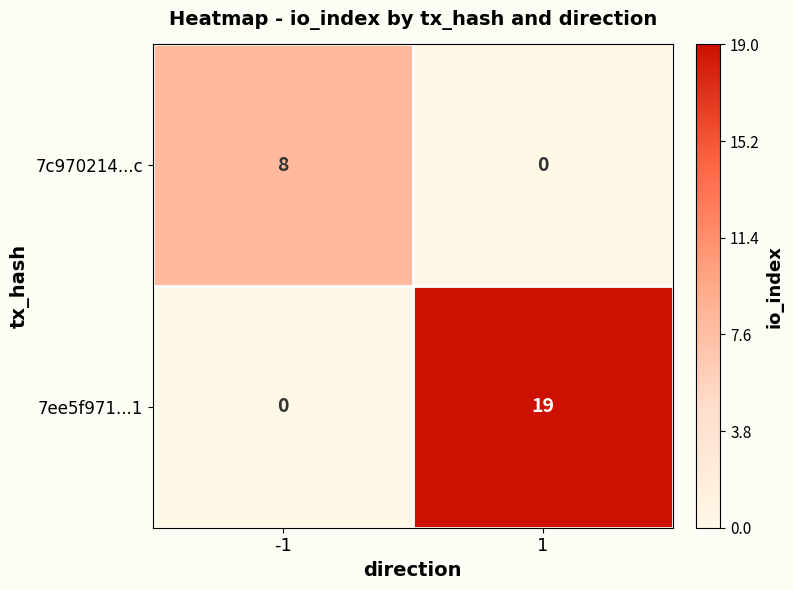

What is the sum of the 7ee5f971...1 values at -1 and 1?

19